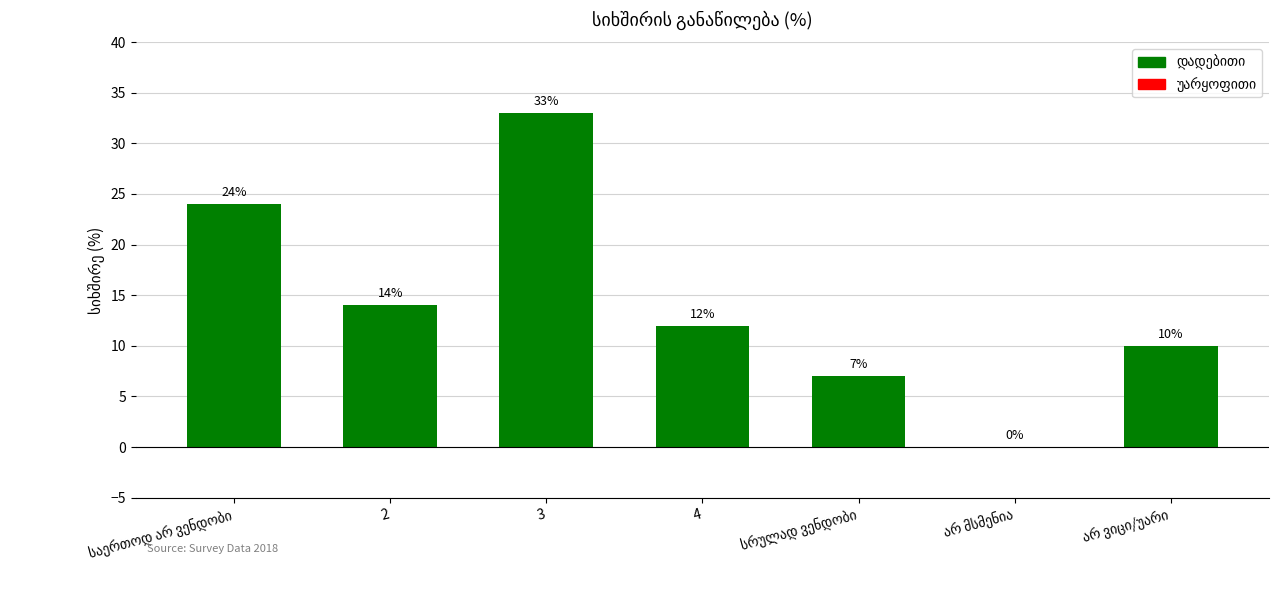

Reading right to left, transcribe all the data shown in this chart.

10	0	7	12	33	14	24